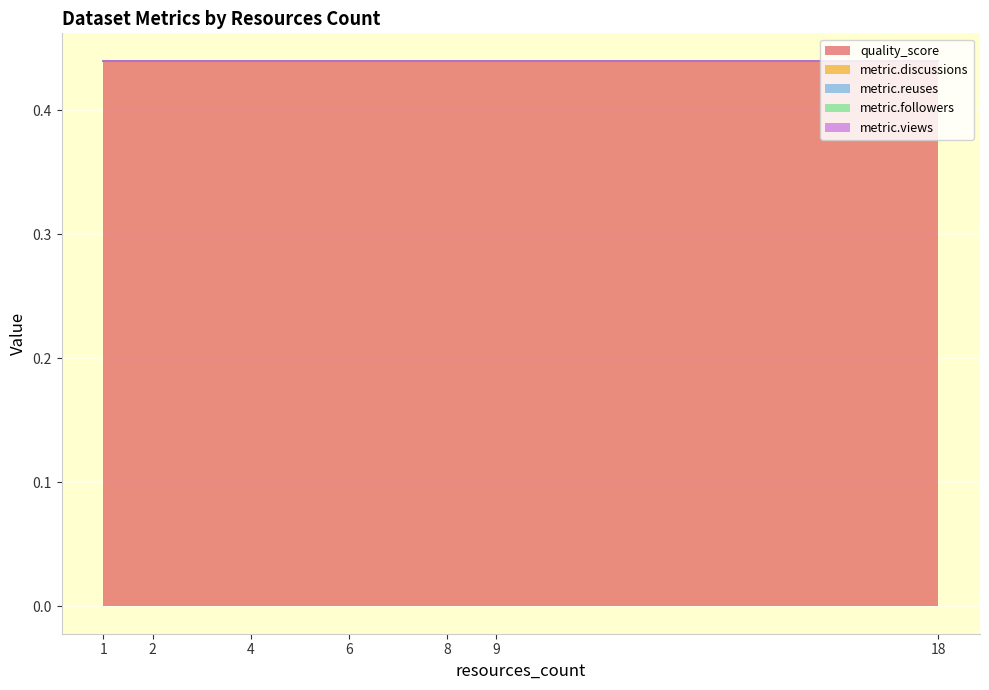

Which series changed the most between 4 and 2?

quality_score